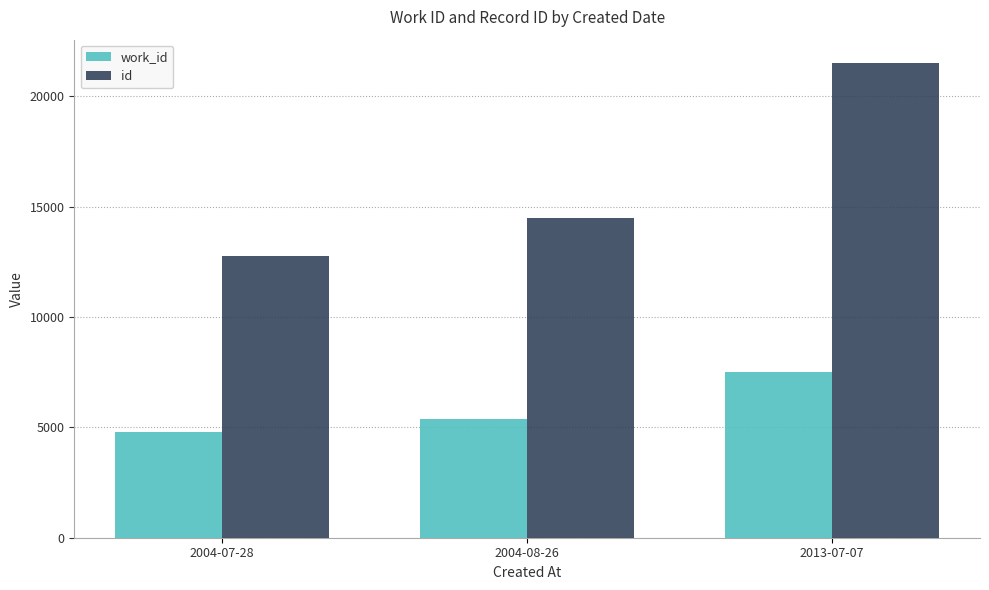

What is the label of the 2nd bar from the left?

2004-08-26